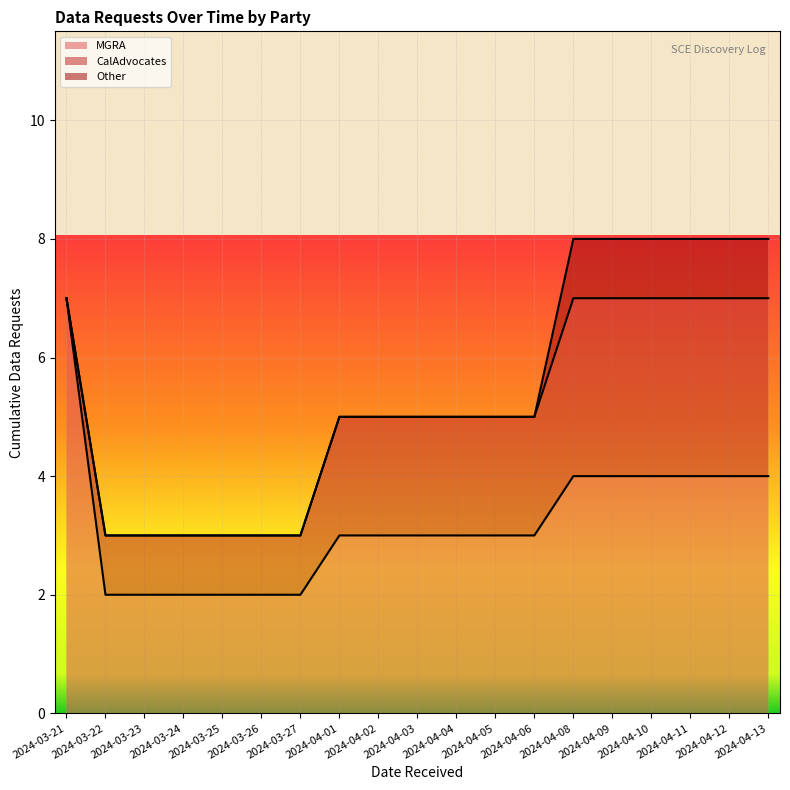

True or false: CalAdvocates has a value of 2 at 2024-04-05.

True